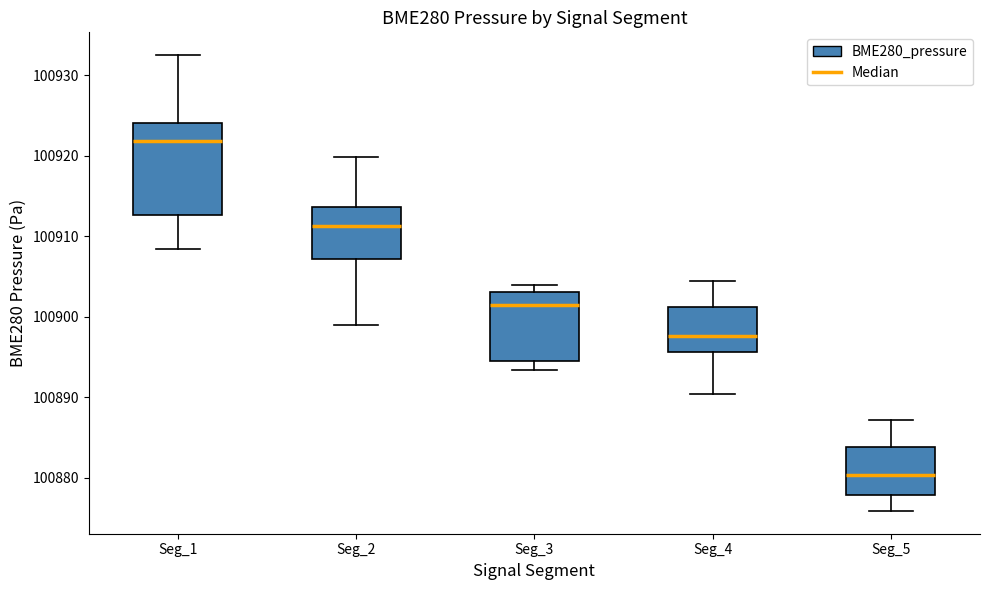

Where is the upper edge of the box for Seg_2 on the y-axis? The values are not printed on the chart, so give them approximately, as read against the axis.

100914